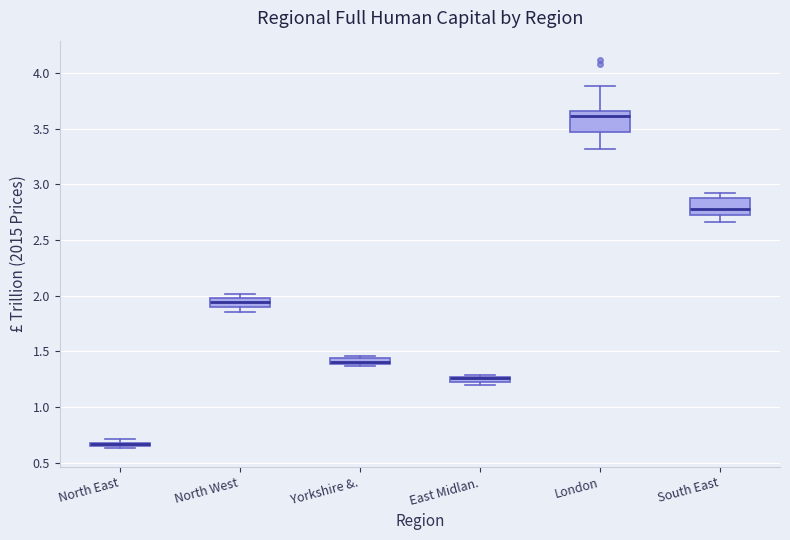

Where does the median line of the box for North West sit on the y-axis? The values are not printed on the chart, so give them approximately, as read against the axis.

1.95